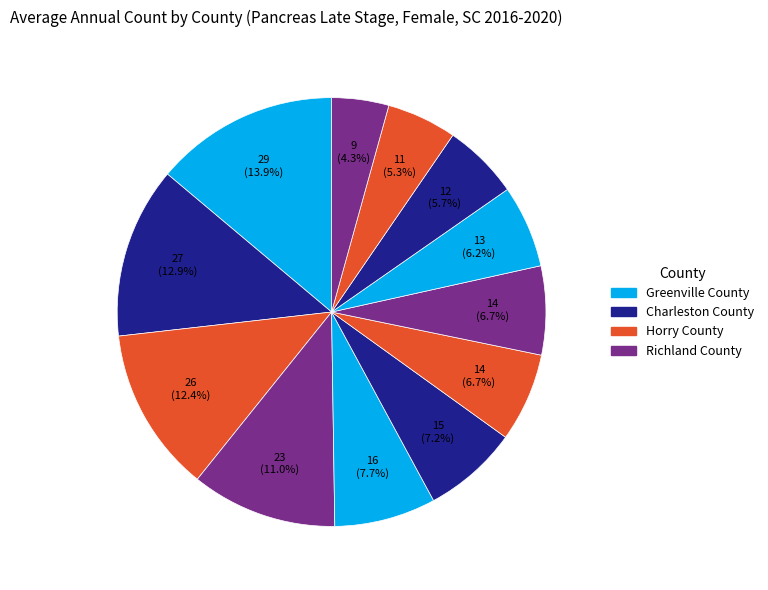

Count the number of slices in the pie.

12